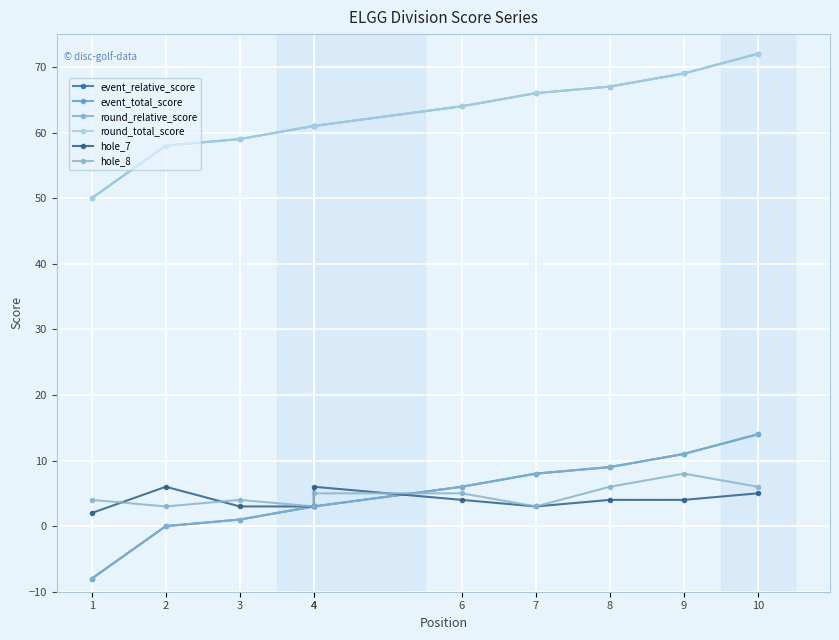

Which series has the widest spread of values?

event_relative_score